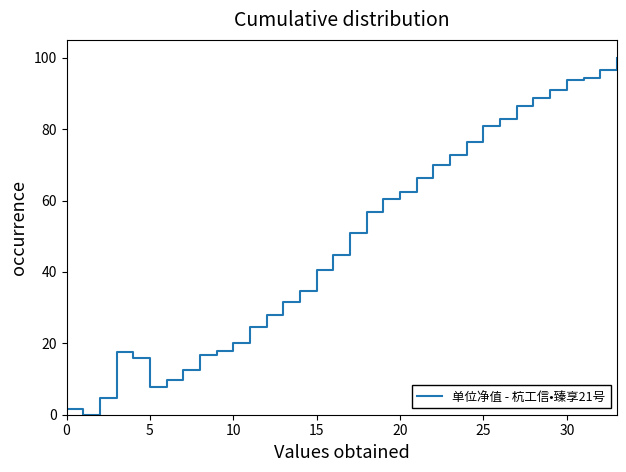

What is the greatest value displayed?

100.0